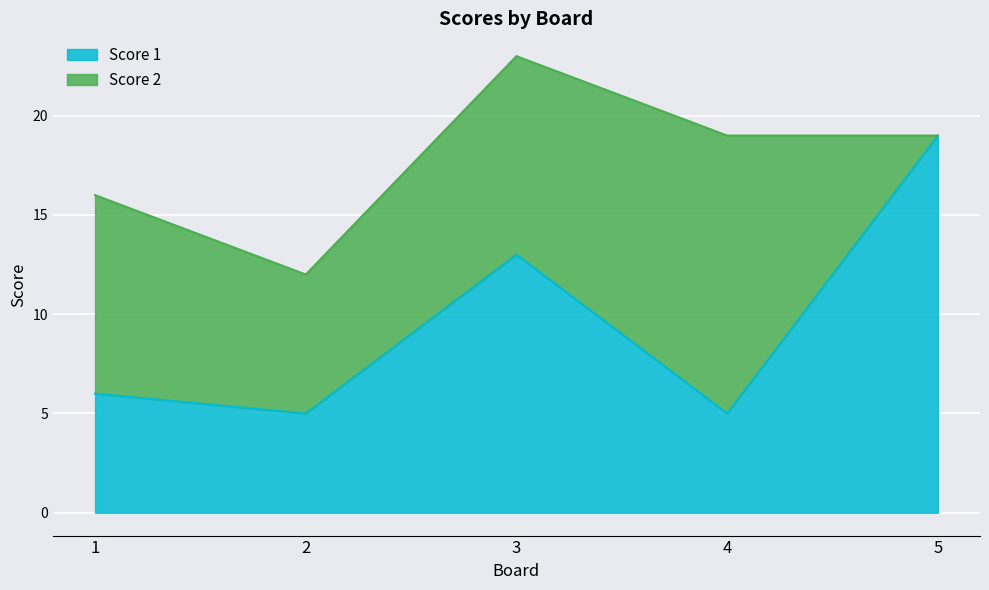

Reading left to right, extract all data points from this chart.

6	5	13	5	19